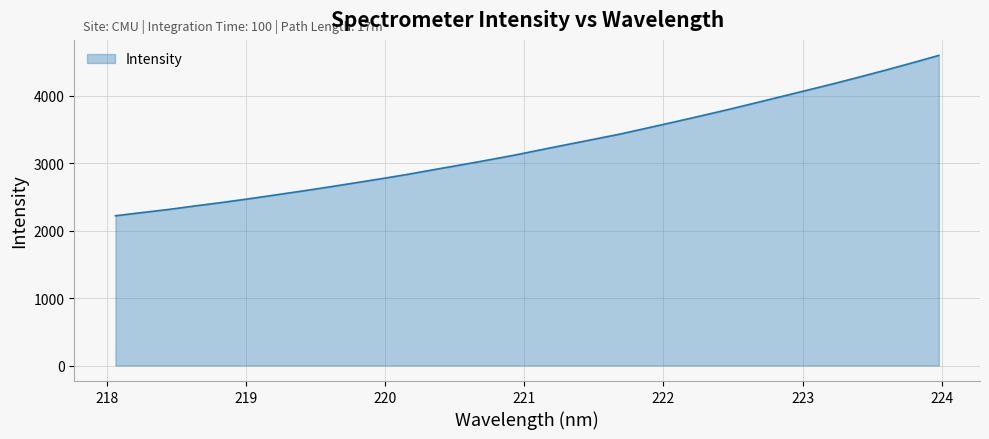

What is the maximum value shown in the chart?

4597.4